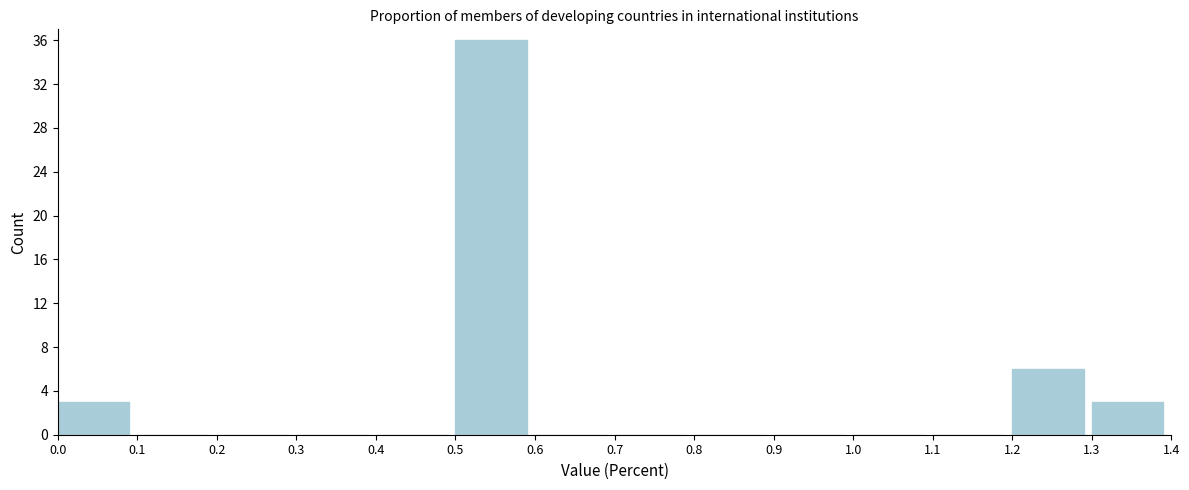

Which range on the x-axis has the tallest bar?

0.5 to 0.6